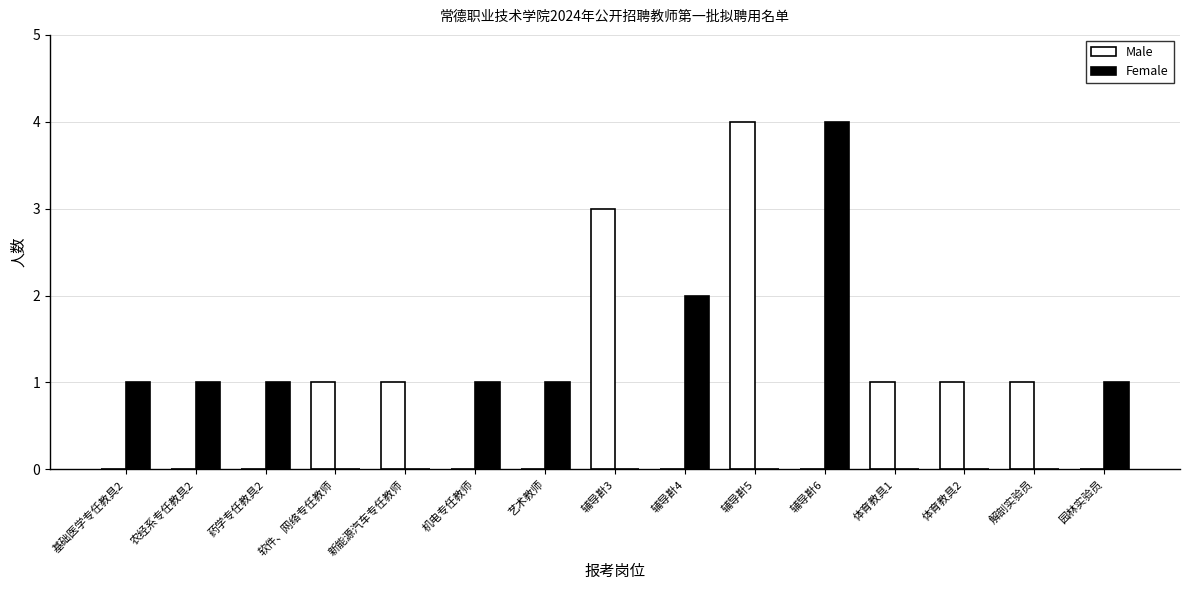

What is the spread (max minus min) of values at 辅导卙4?

2